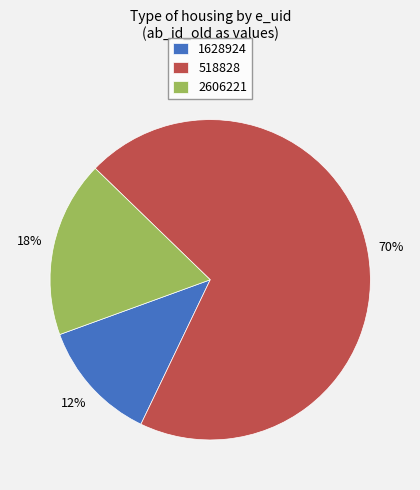

To the nearest percent, what is the average slice percentage?

33%